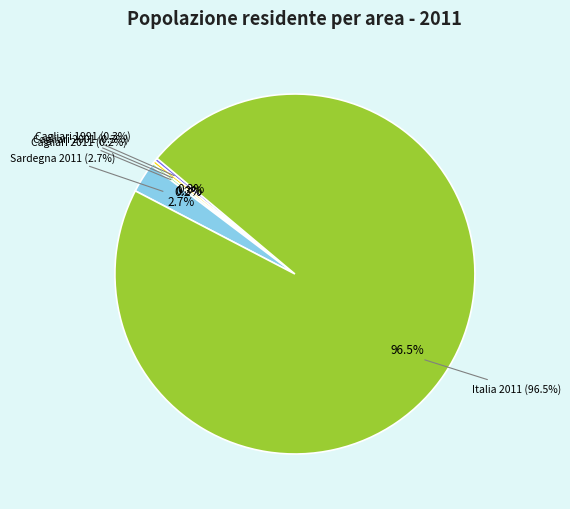

Is there a majority slice in this chart?

Yes